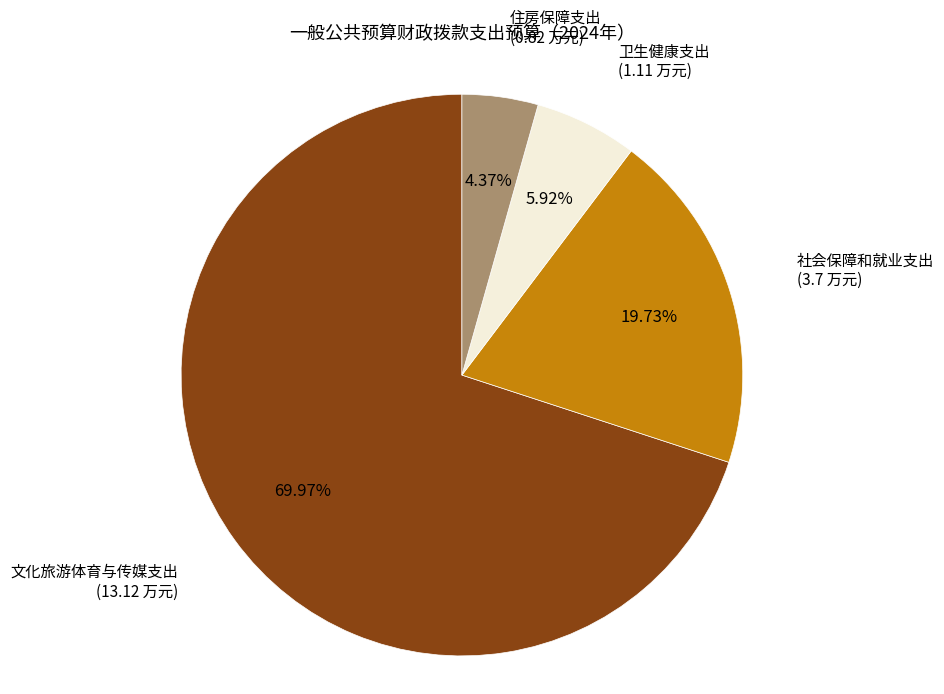

Rank the categories by value from highest to lowest.

文化旅游体育与传媒支出, 社会保障和就业支出, 卫生健康支出, 住房保障支出